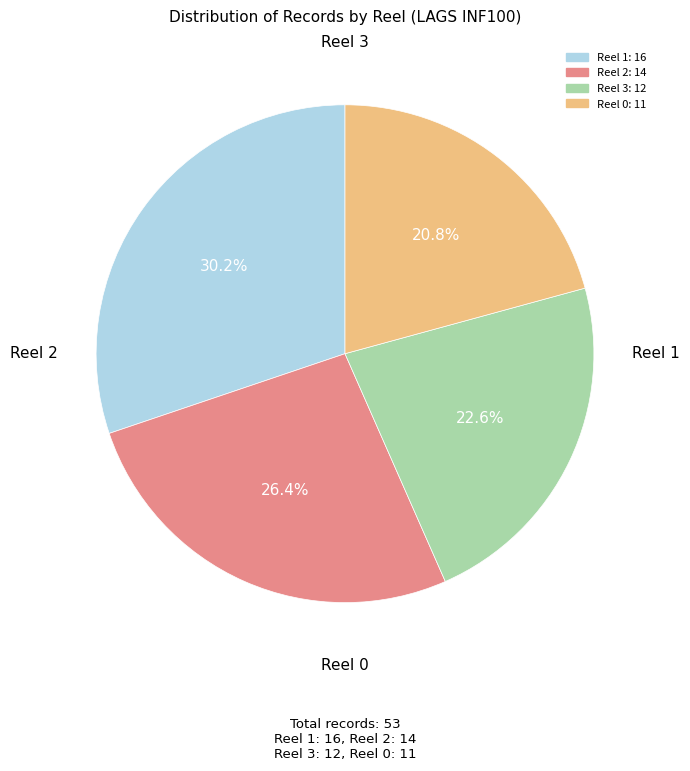

What is the change in value from Reel 1 to Reel 0?

-5